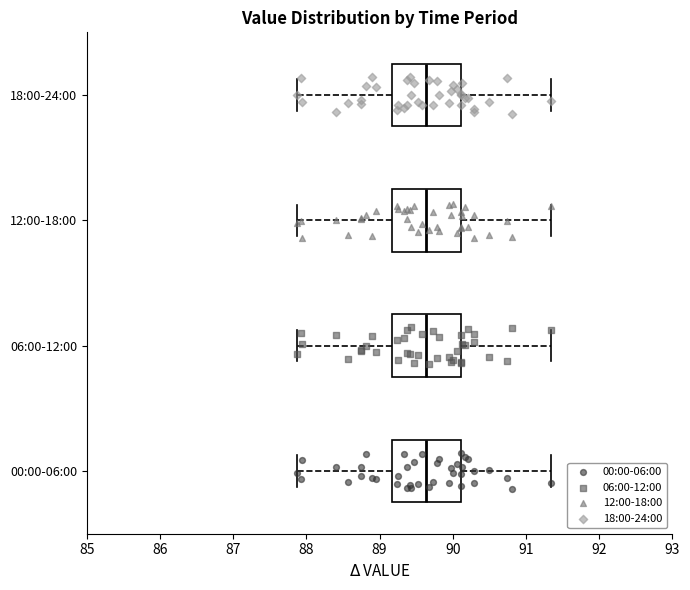

Reading bottom to top, read every box against the x-axis: the position of its median line, the range the box covers, and the ends of its whiskers. The values are not printed on the chart, so give them approximately, as read against the axis.

00:00-06:00: median 89.6, box 89.2 to 90.1, whiskers 87.9 to 91.3
06:00-12:00: median 89.6, box 89.2 to 90.1, whiskers 87.9 to 91.3
12:00-18:00: median 89.6, box 89.2 to 90.1, whiskers 87.9 to 91.3
18:00-24:00: median 89.6, box 89.2 to 90.1, whiskers 87.9 to 91.3